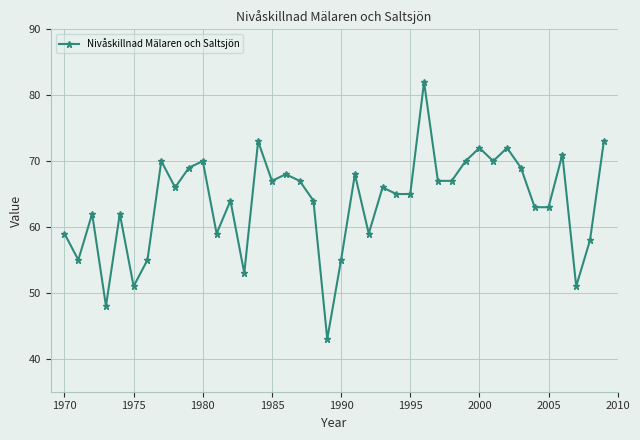

What is the sum of all values?

2551